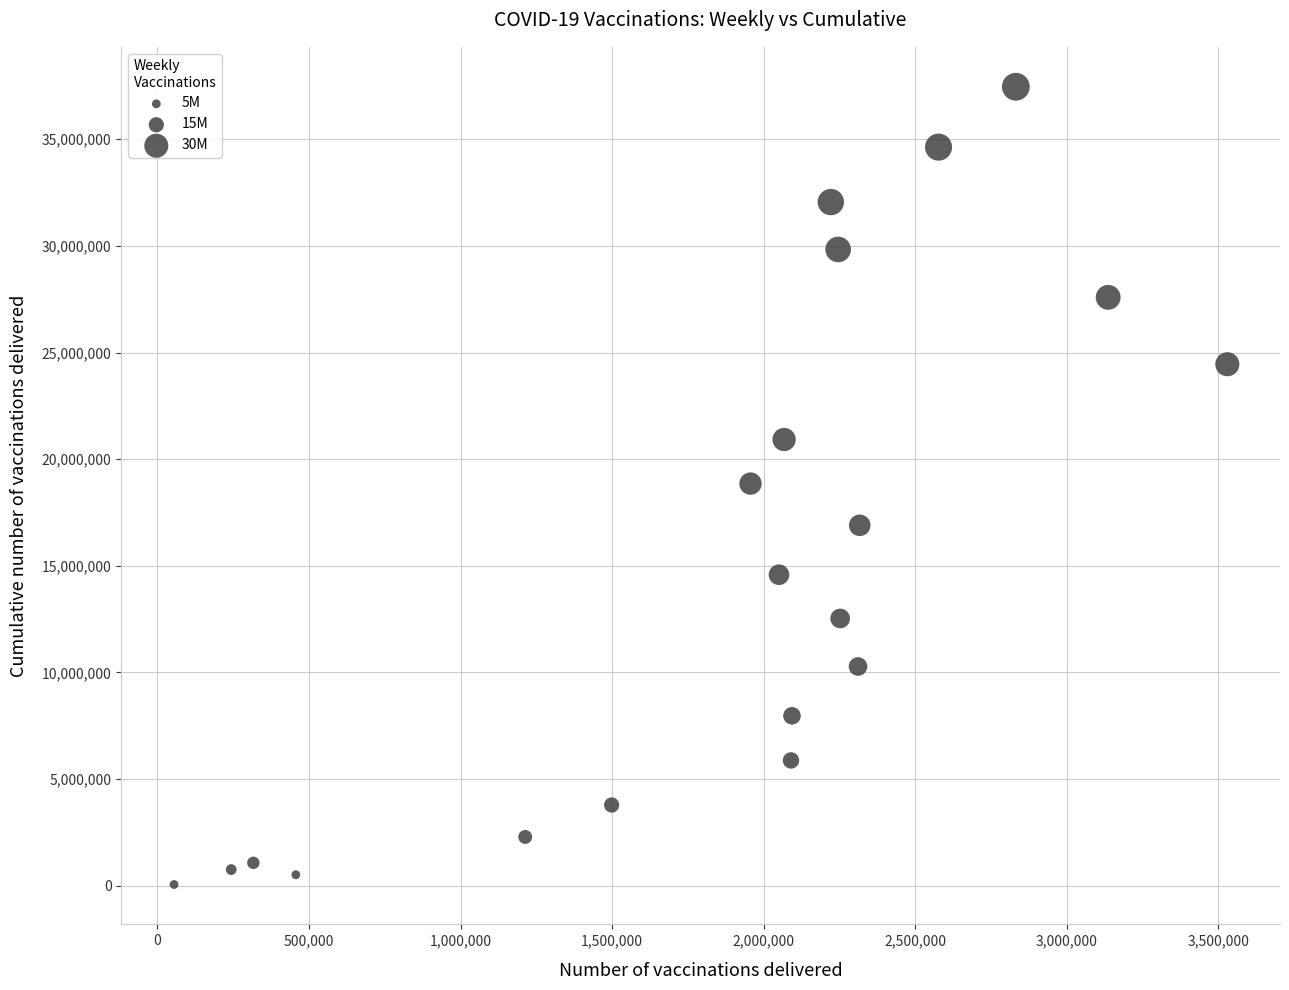

What is the range of X values (max minus min)?

3474875